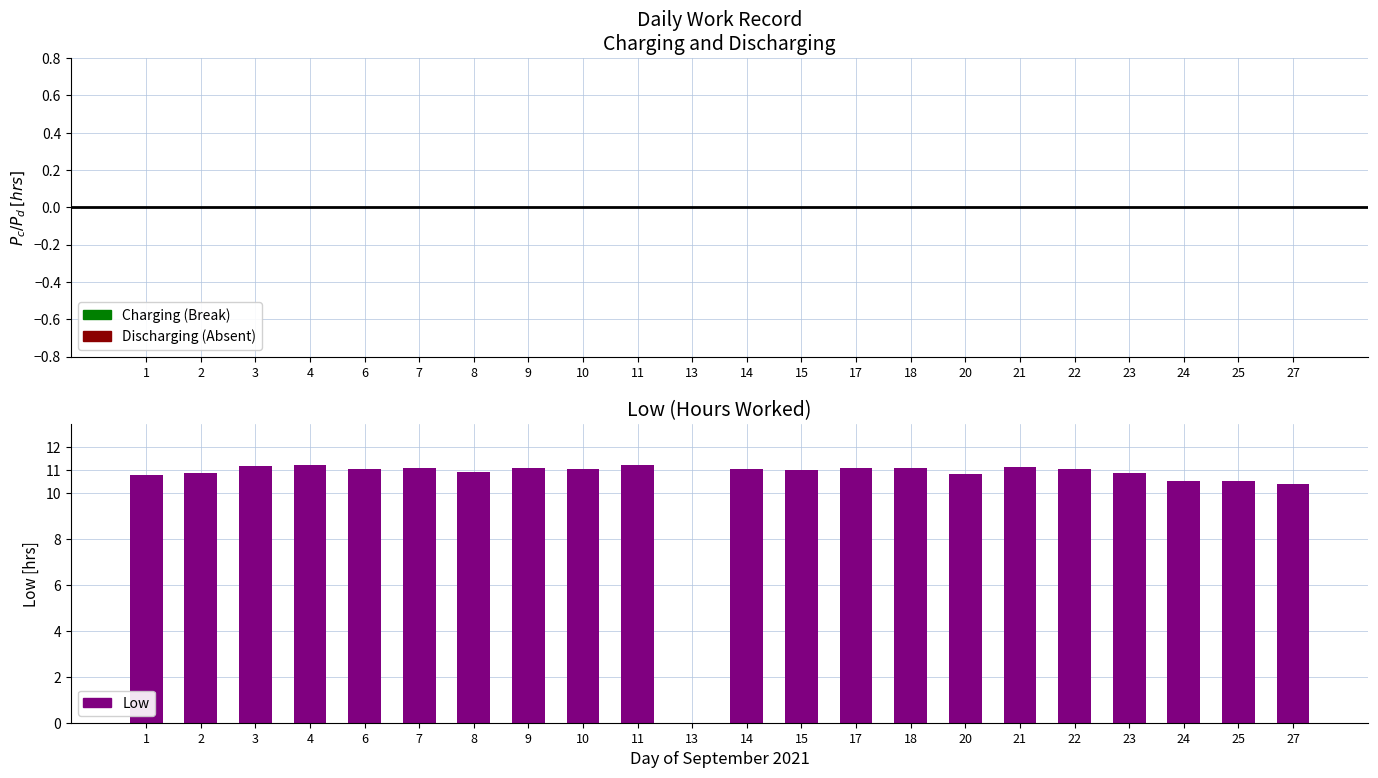

What is the change in value from 9 to 20?

-0.3